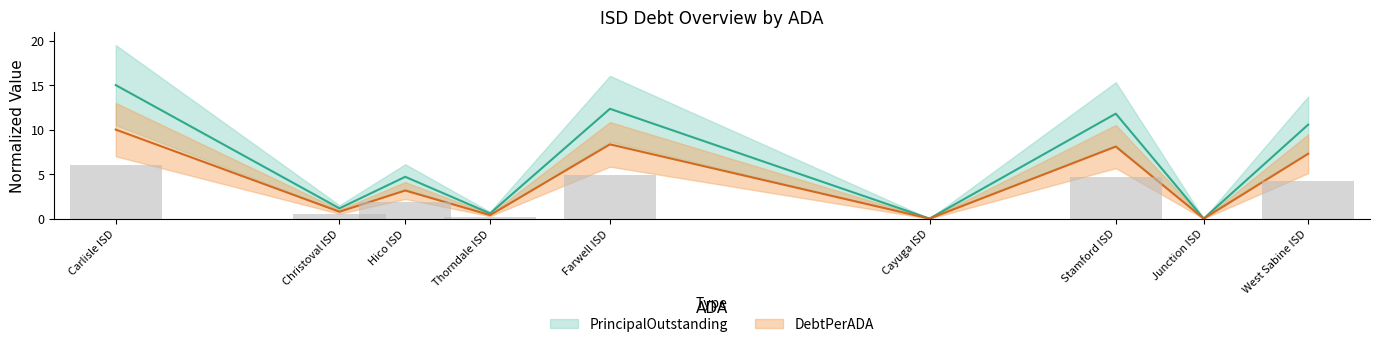

What is the label of the 7th bar from the left?

Stamford ISD